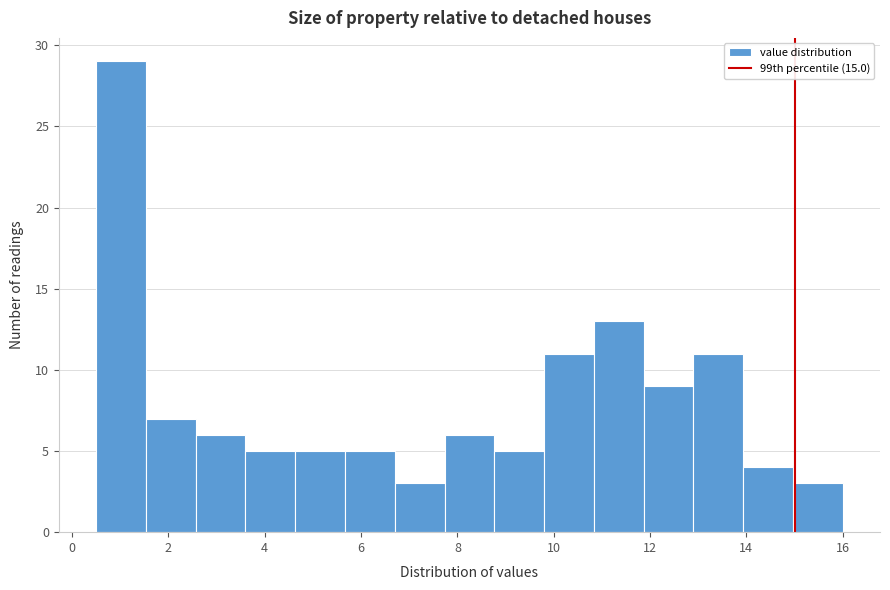

What is the height of the bar covering 15.0 to 16.0 on the x-axis? Neither the bar edges nor the heights are printed on the chart, so give them approximately, as read against the axes.

3